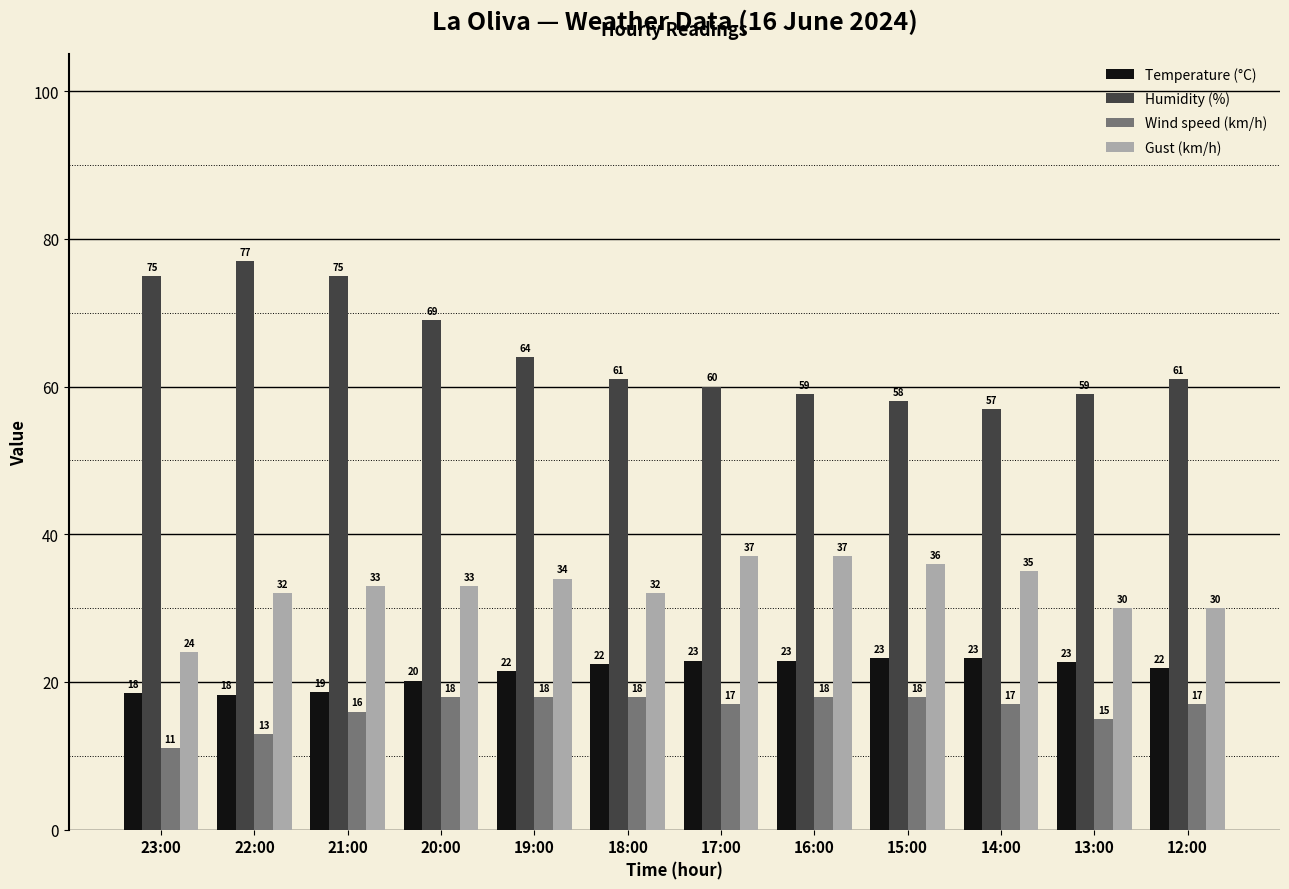

How many values in the Temperature (°C) series are below 22?

6